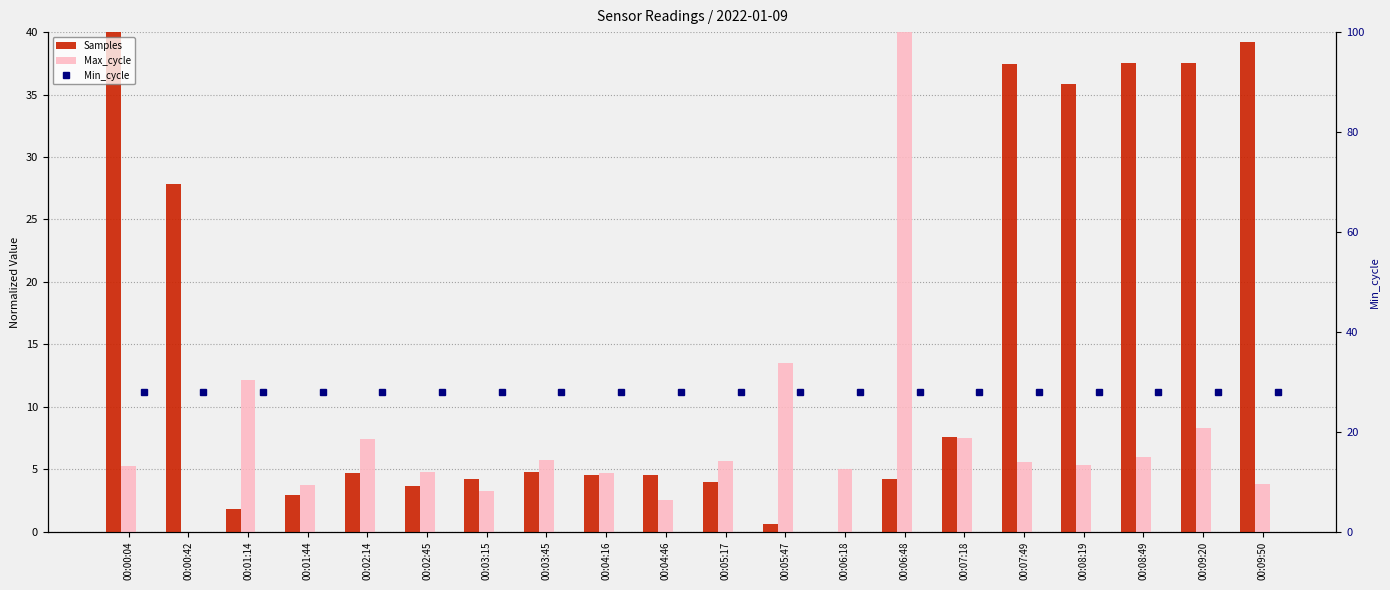

What is the total value across all series at 00:05:47?

42.1